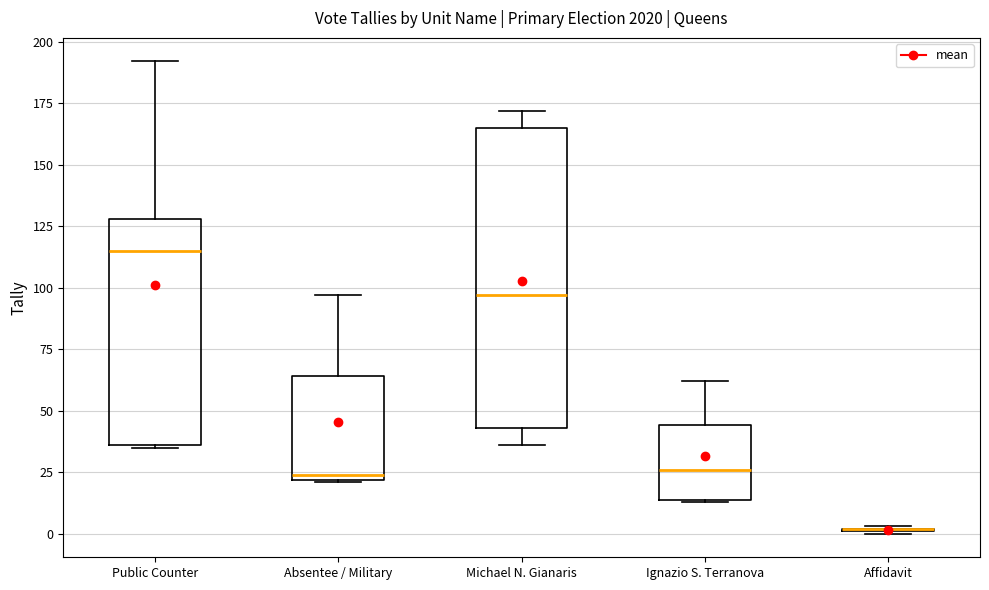

Reading left to right, transcribe this box plot: for each box, give where its median line is, the range the box spans, and where its two whiskers end, as read against the y-axis. The values are not printed on the chart, so give them approximately, as read against the axis.

Public Counter: median 115, box 35 to 130, whiskers 35 to 190
Absentee / Military: median 25, box 20 to 65, whiskers 20 to 95
Michael N. Gianaris: median 95, box 45 to 165, whiskers 35 to 170
Ignazio S. Terranova: median 25, box 15 to 45, whiskers 15 to 60
Affidavit: box collapsed to a line at 0, whiskers 0 to 5